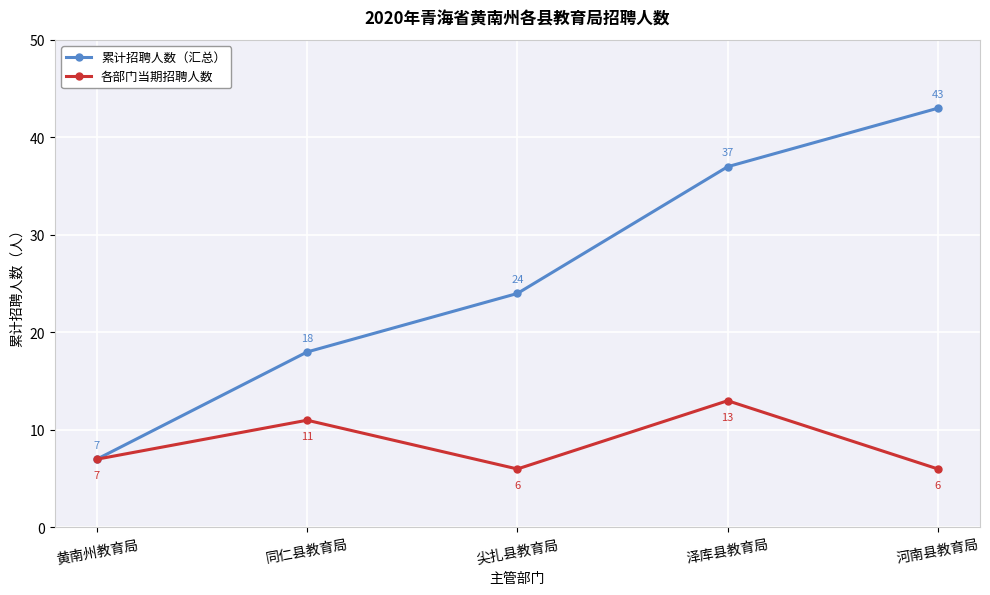

How many values in the 各部门当期招聘人数 series are below 7?

2